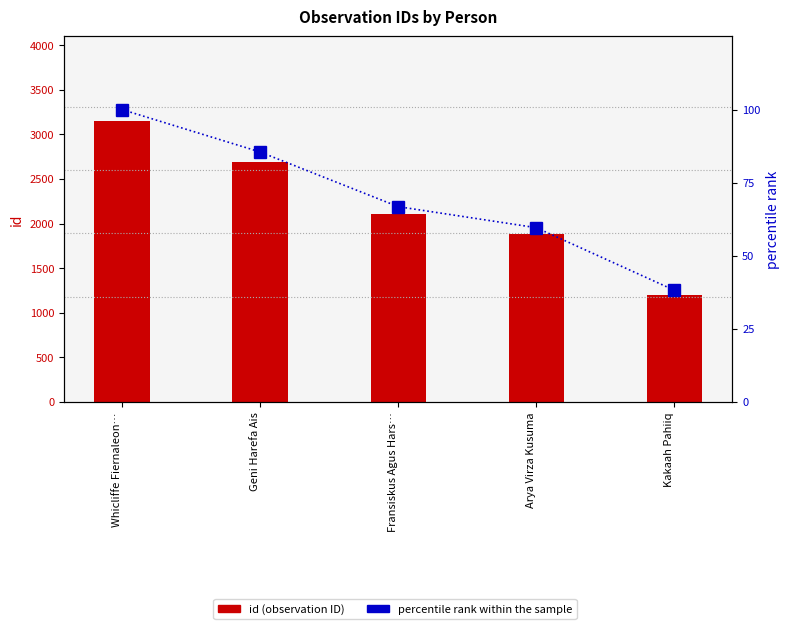

Rank the series by their maximum value, from highest to lowest.

id (observation ID), percentile rank within the sample